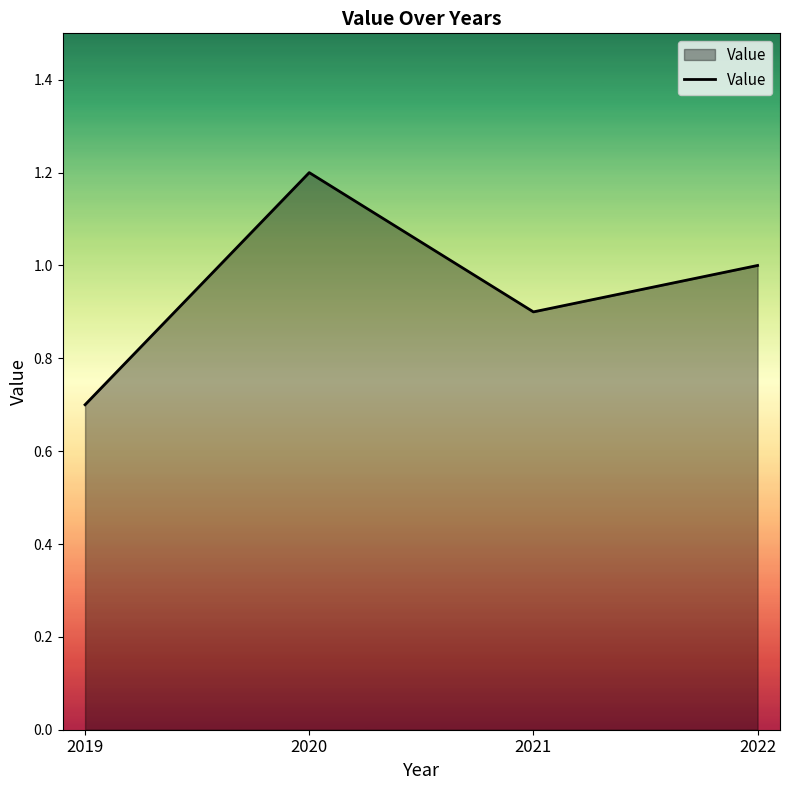

Reading left to right, list all the values displayed in this chart.

2019=0.7	2020=1.2	2021=0.9	2022=1.0